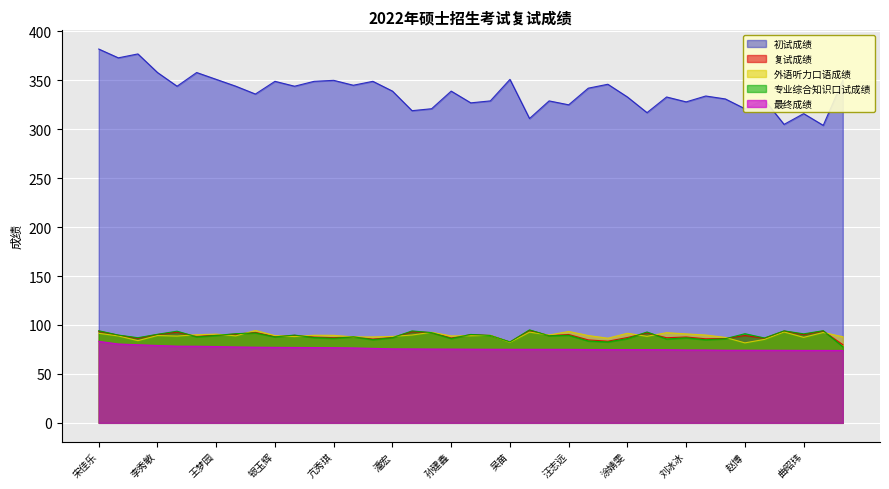

Which series has the largest total across all categories?

初试成绩